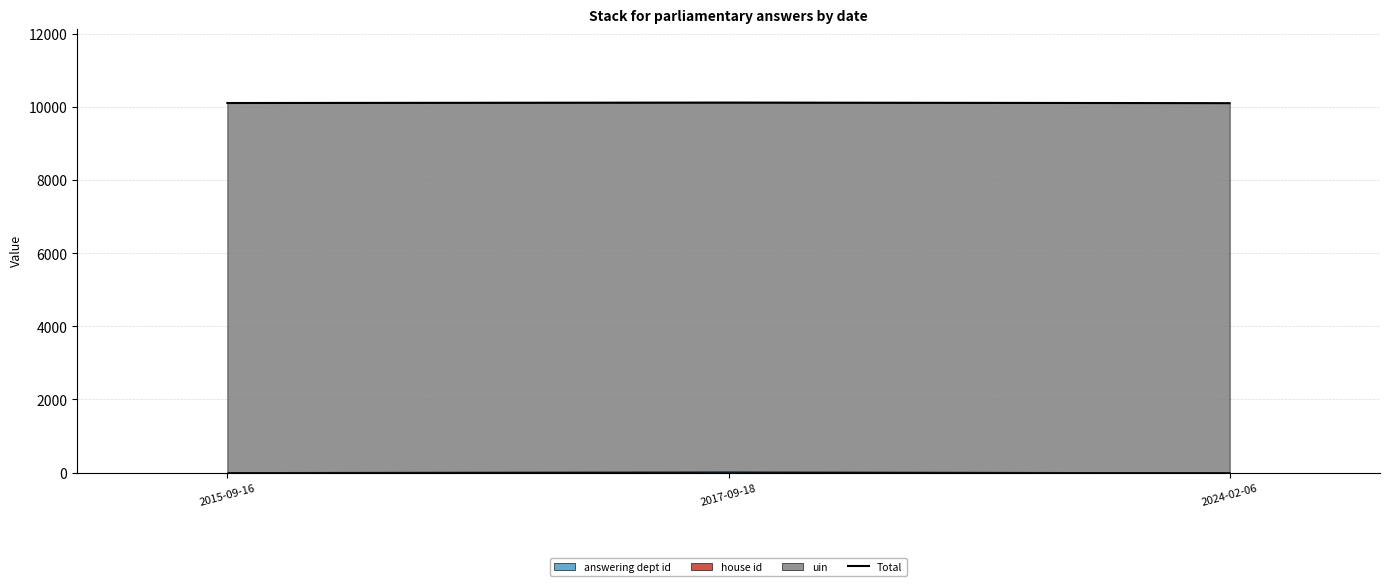

What is the change in value from 2015-09-16 to 2024-02-06?

-4